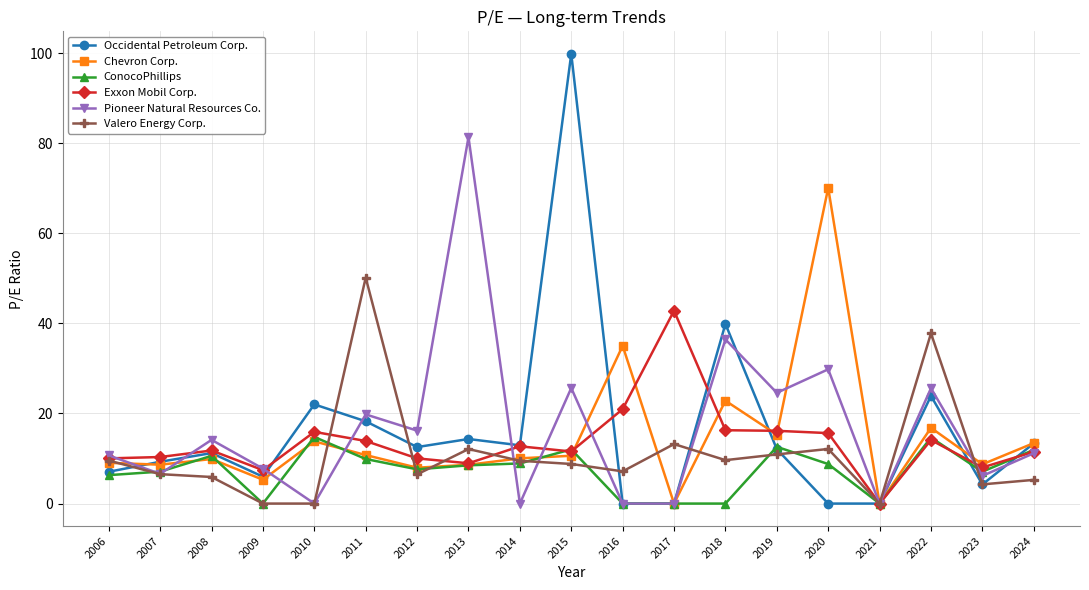

How many categories are shown in the chart?

19